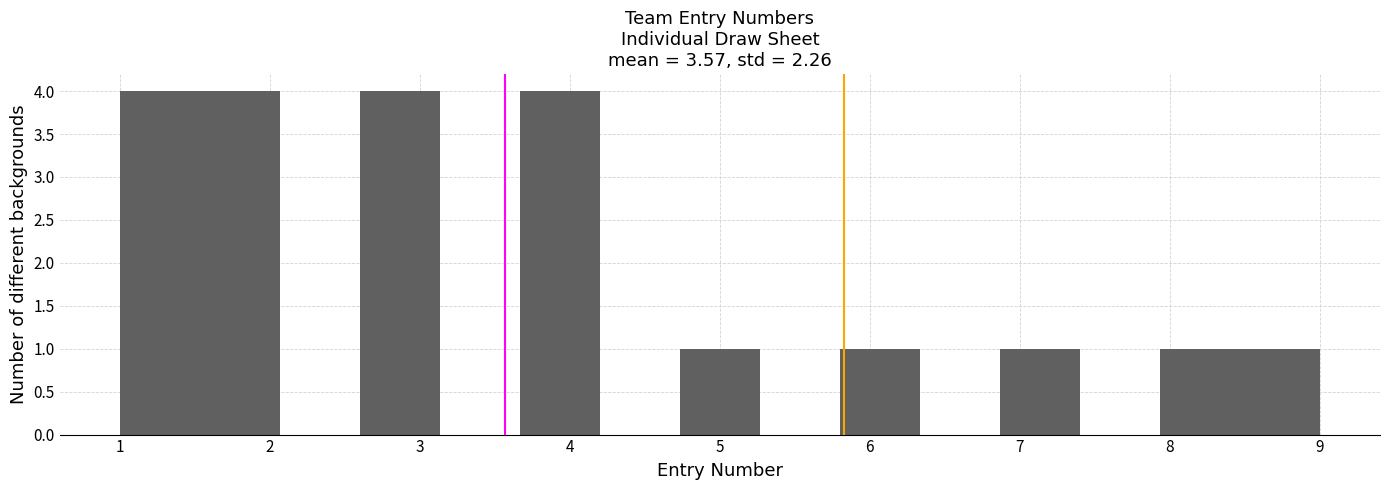

What is the height of the bar covering 1.5 to 2.1 on the x-axis? Neither the bar edges nor the heights are printed on the chart, so give them approximately, as read against the axes.

4